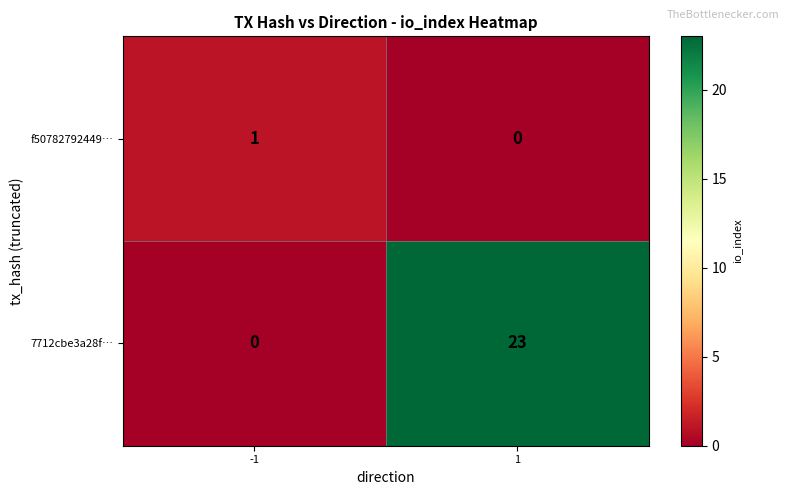

What is the average value of the 7712cbe3a28f… series?

12